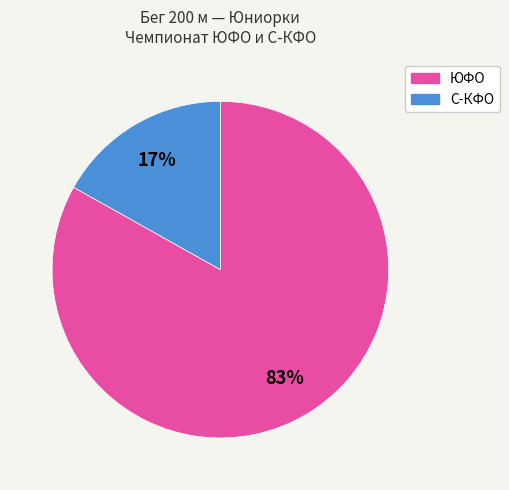

To the nearest percent, what is the average slice percentage?

50%